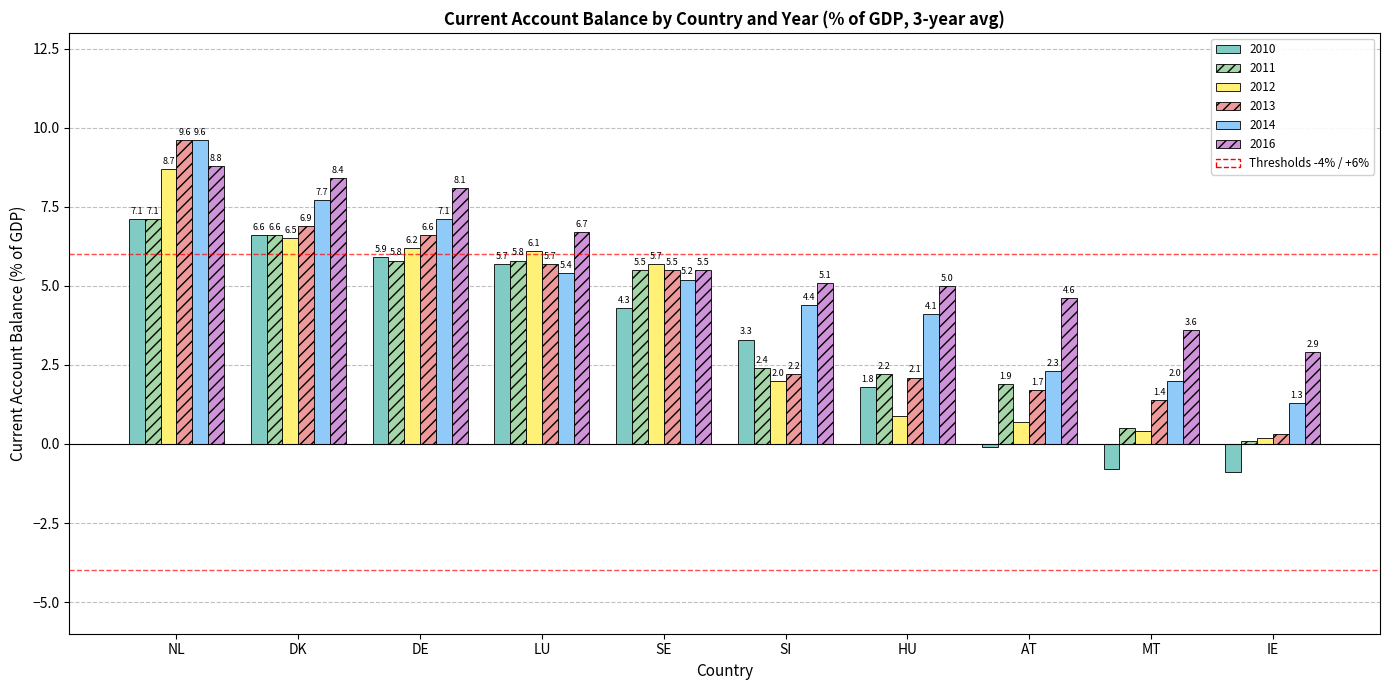

Count the number of categories in the chart.

10